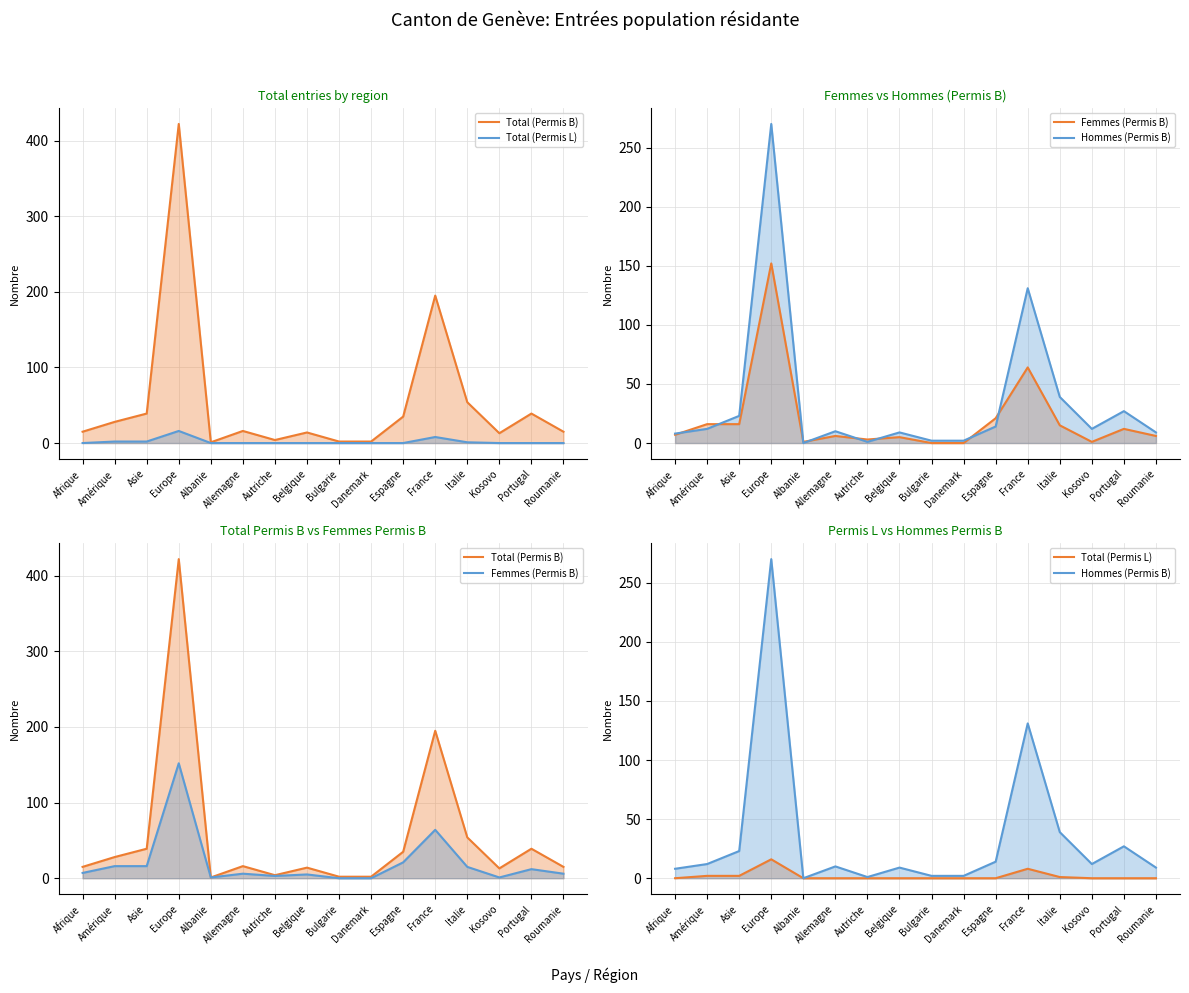

What is the label of the 5th point from the right?

France